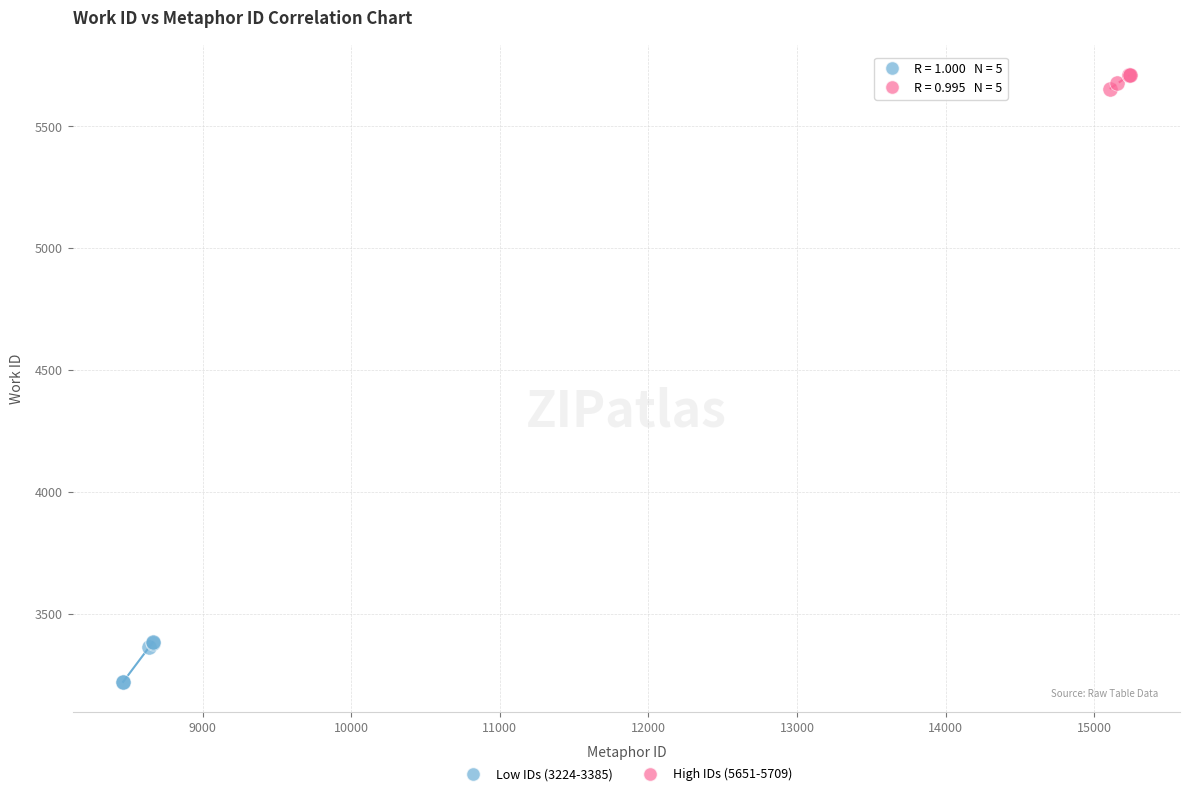

Which series reaches the maximum Y coordinate?

High IDs (5651-5709)